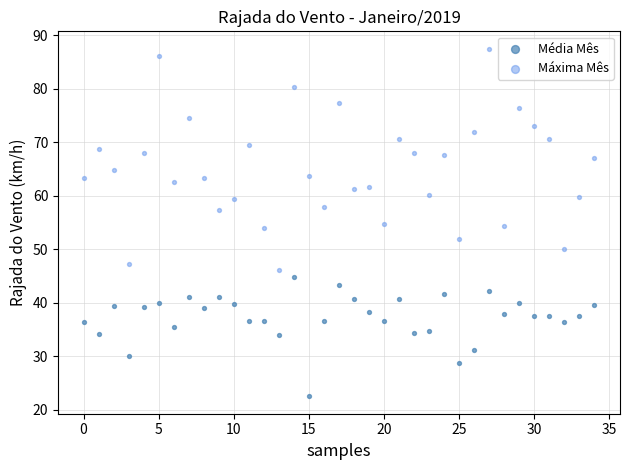

Which series has the largest Y range (max minus min)?

Máxima Mês